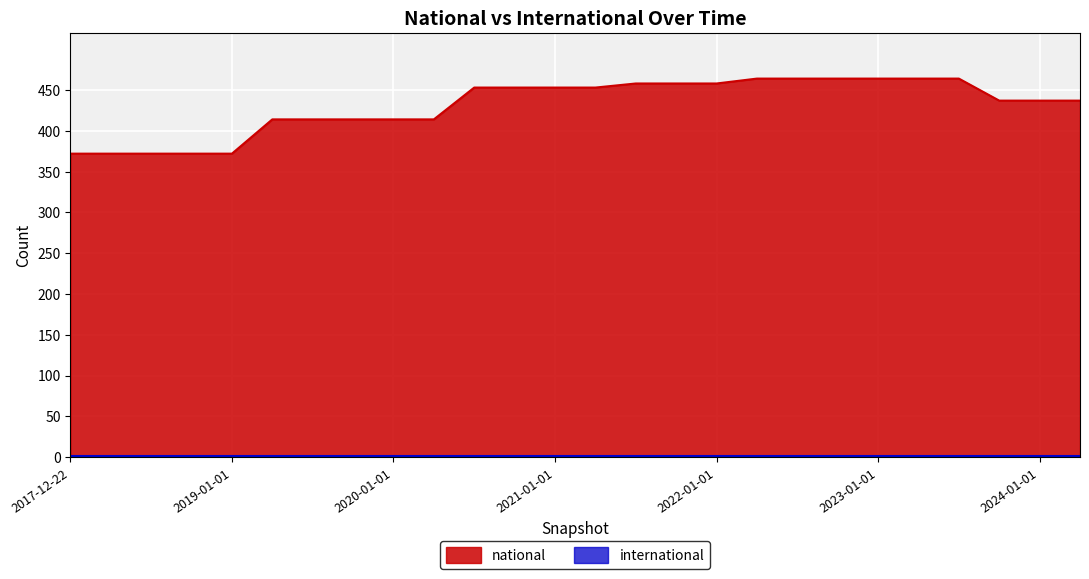

Rank the categories by value from lowest to highest.

2017-12-22, 2018-04-09, 2018-07-11, 2018-09-28, 2019-01-01, 2019-04-06, 2019-07-01, 2019-10-09, 2020-01-01, 2020-04-01, 2023-10-01, 2024-01-01, 2024-04-01, 2020-07-01, 2020-10-01, 2021-01-01, 2021-04-01, 2021-07-01, 2021-10-01, 2022-01-01, 2022-04-01, 2022-07-01, 2022-10-01, 2023-01-01, 2023-04-01, 2023-07-01